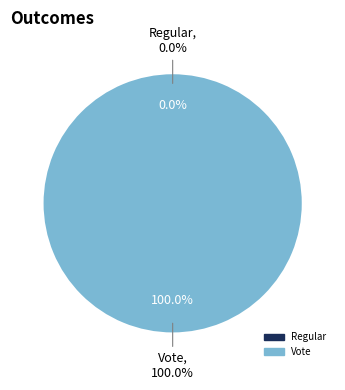

The Vote slice represents 92% of the pie. True or false?

False